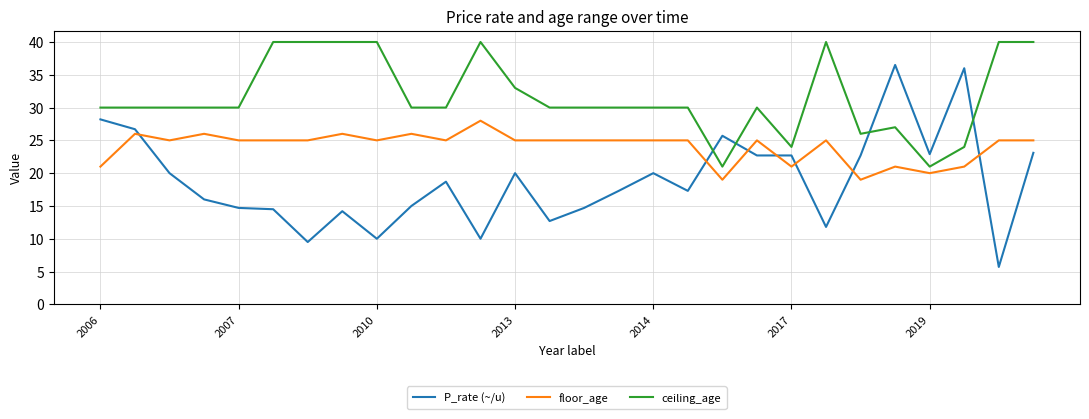

What is the lowest value of the floor_age series?

19.0